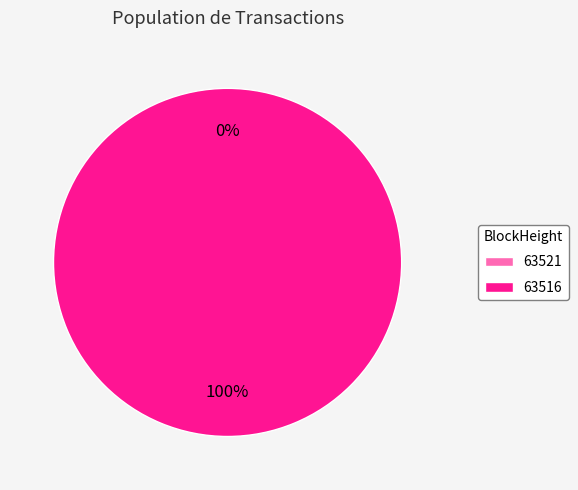

To the nearest percent, what is the difference between the largest and smallest slice percentages?

100%